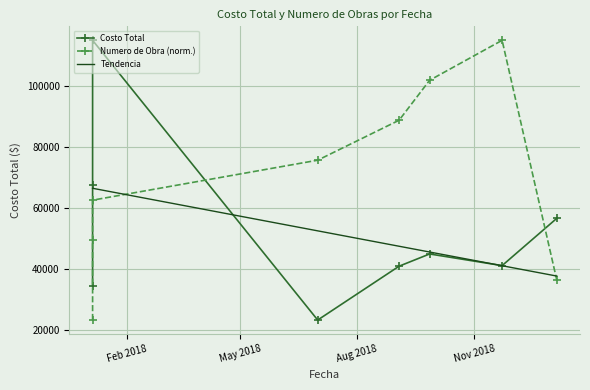

What is the lowest value of the Costo Total series?

23297.9